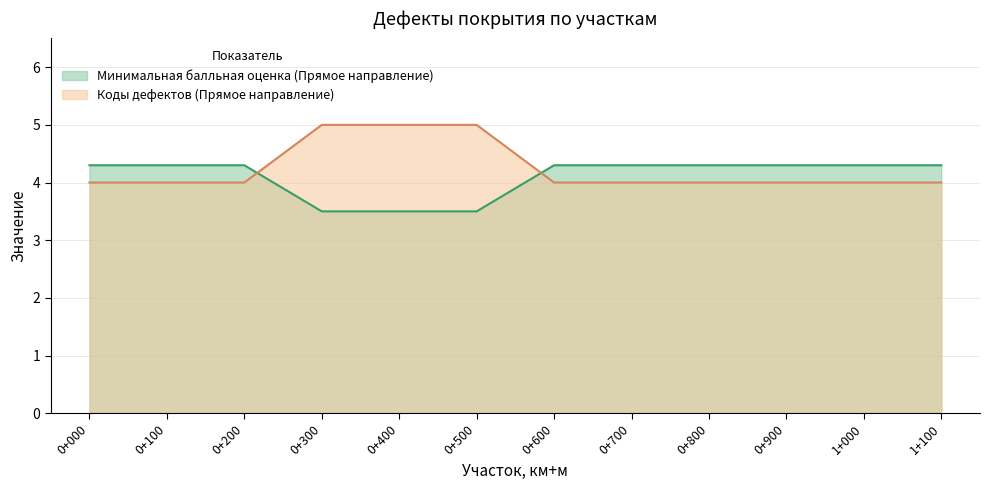

At which category is the sum across all series the highest?

0+300